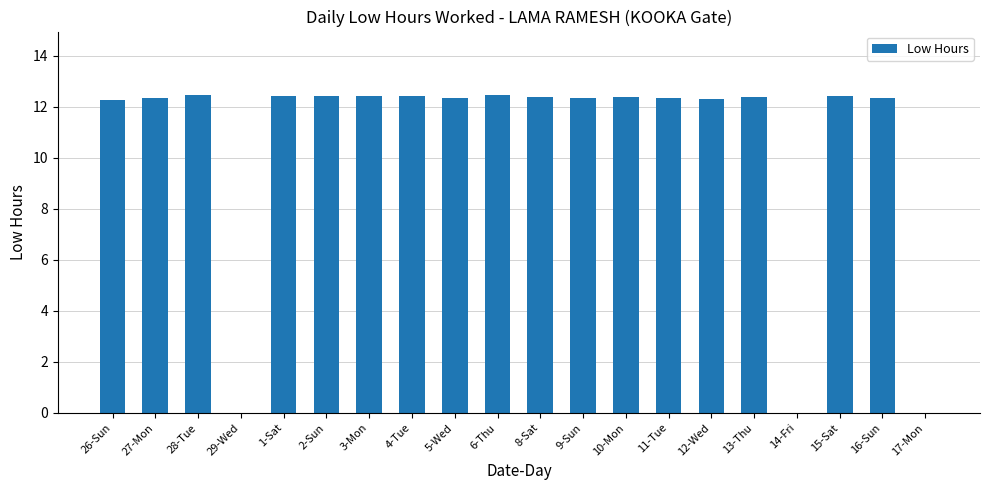

Where does the data first go above 12?

26-Sun